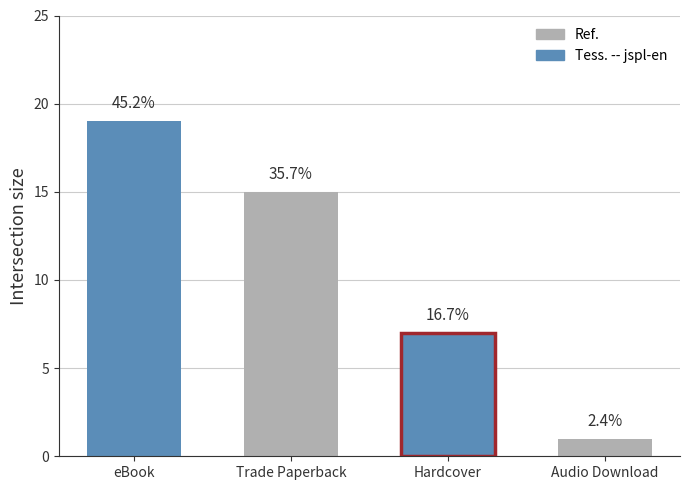

What position from the left is Trade Paperback?

2